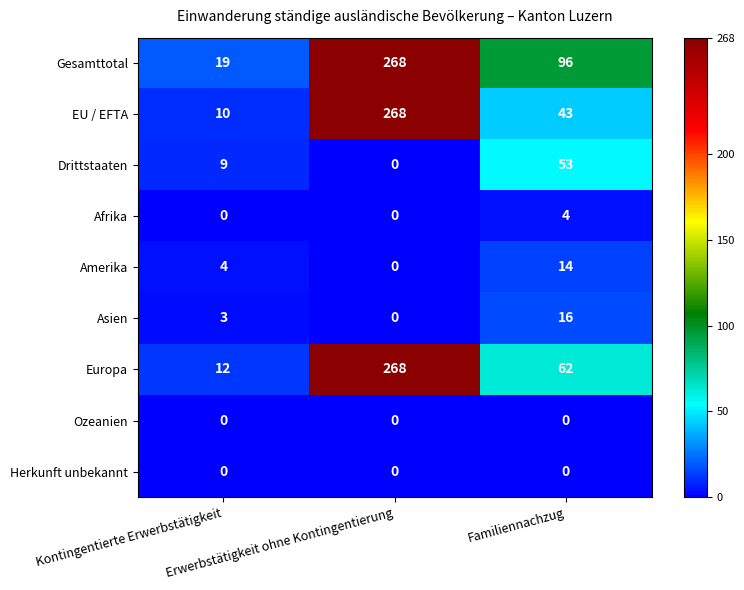

Which series has the largest range (max minus min)?

EU / EFTA